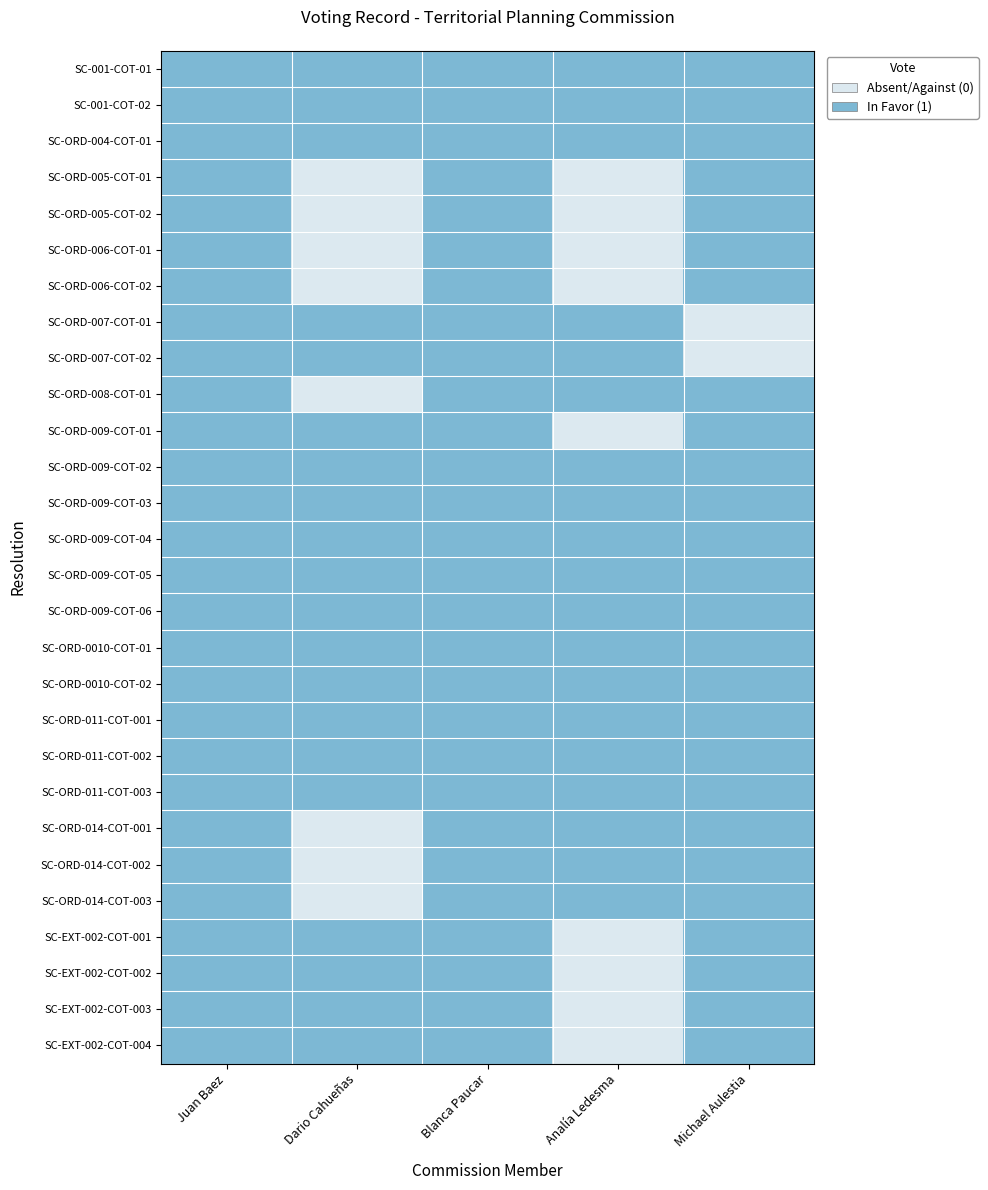

Which series has the largest total across all categories?

SC-001-COT-01